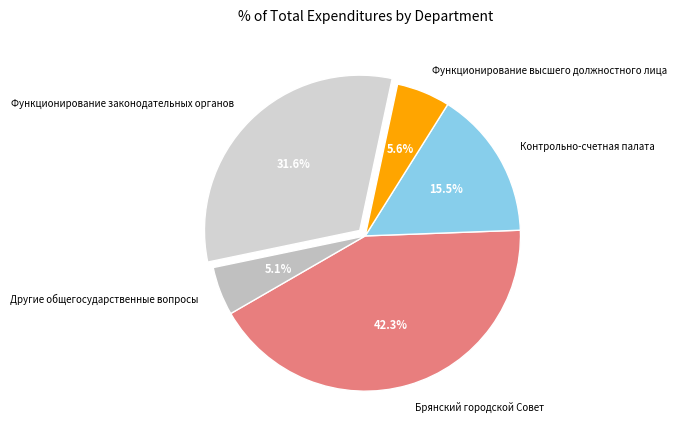

The Другие общегосударственные вопросы slice represents 5% of the pie. True or false?

True